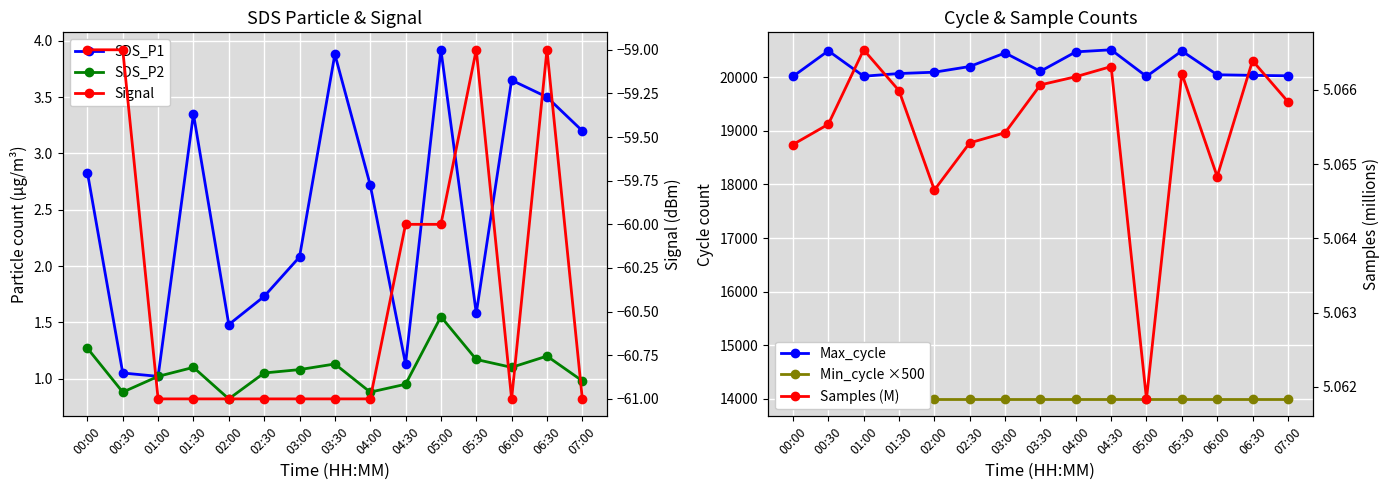

How many lines are shown in the chart?

6